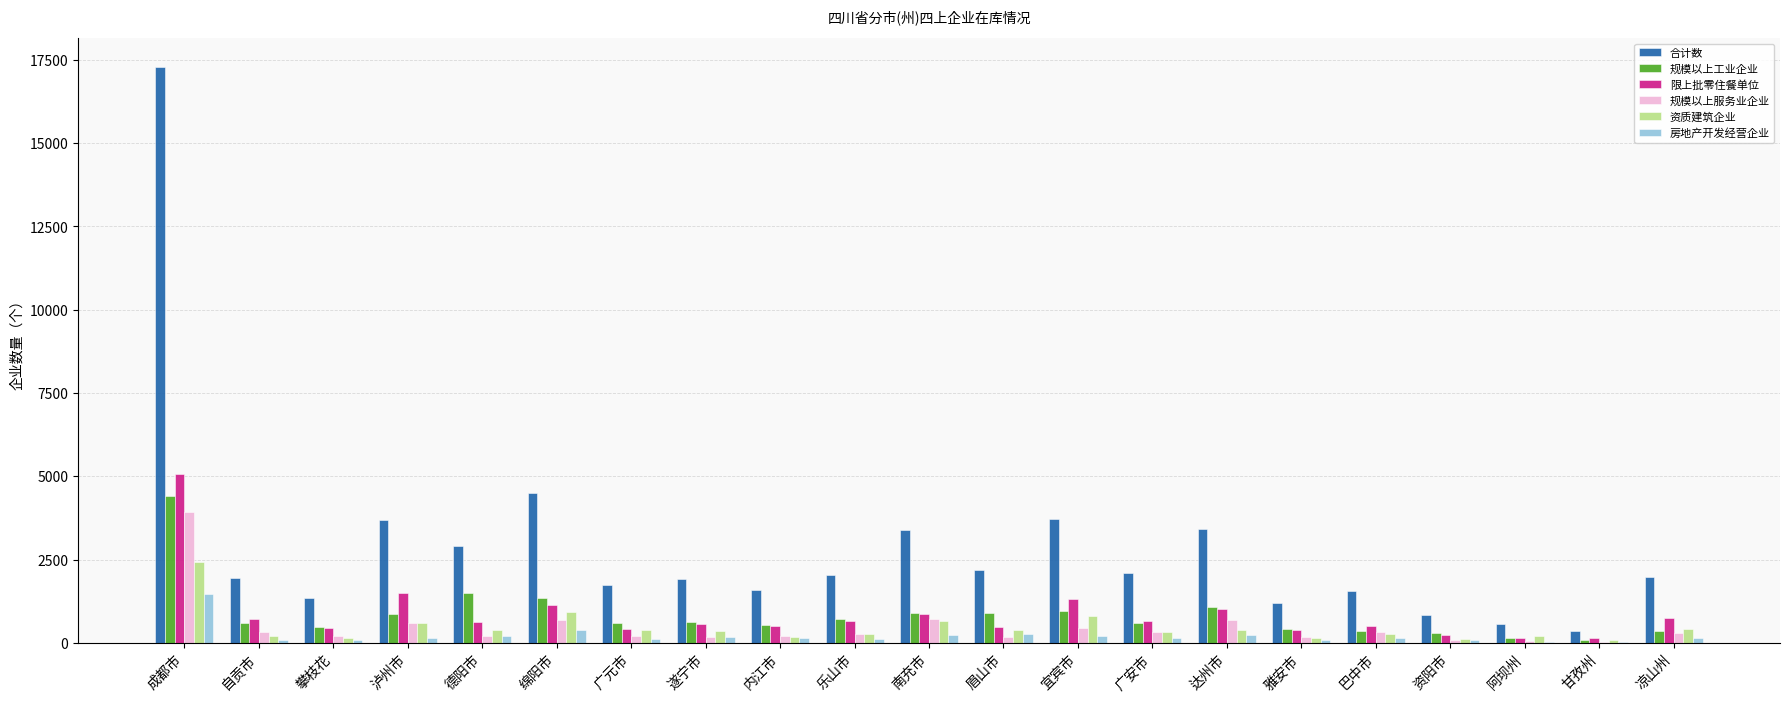

Is the value of 规模以上工业企业 at 达州市 greater than the value of 资质建筑企业 at 资阳市?

Yes